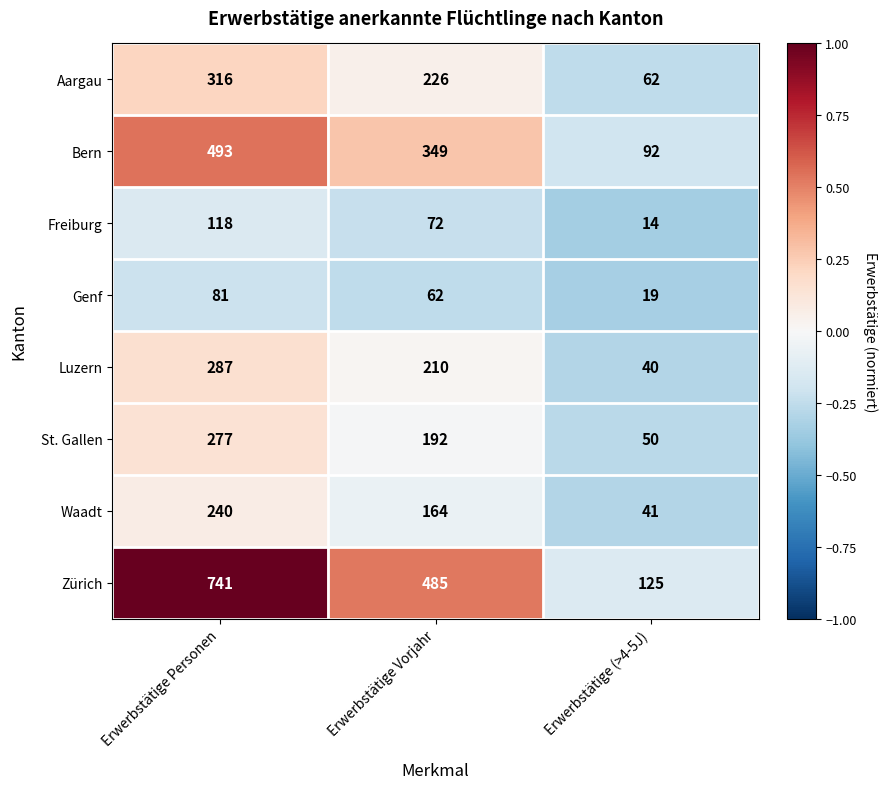

The Zürich series shows 680 at Erwerbstätige Vorjahr. True or false?

False